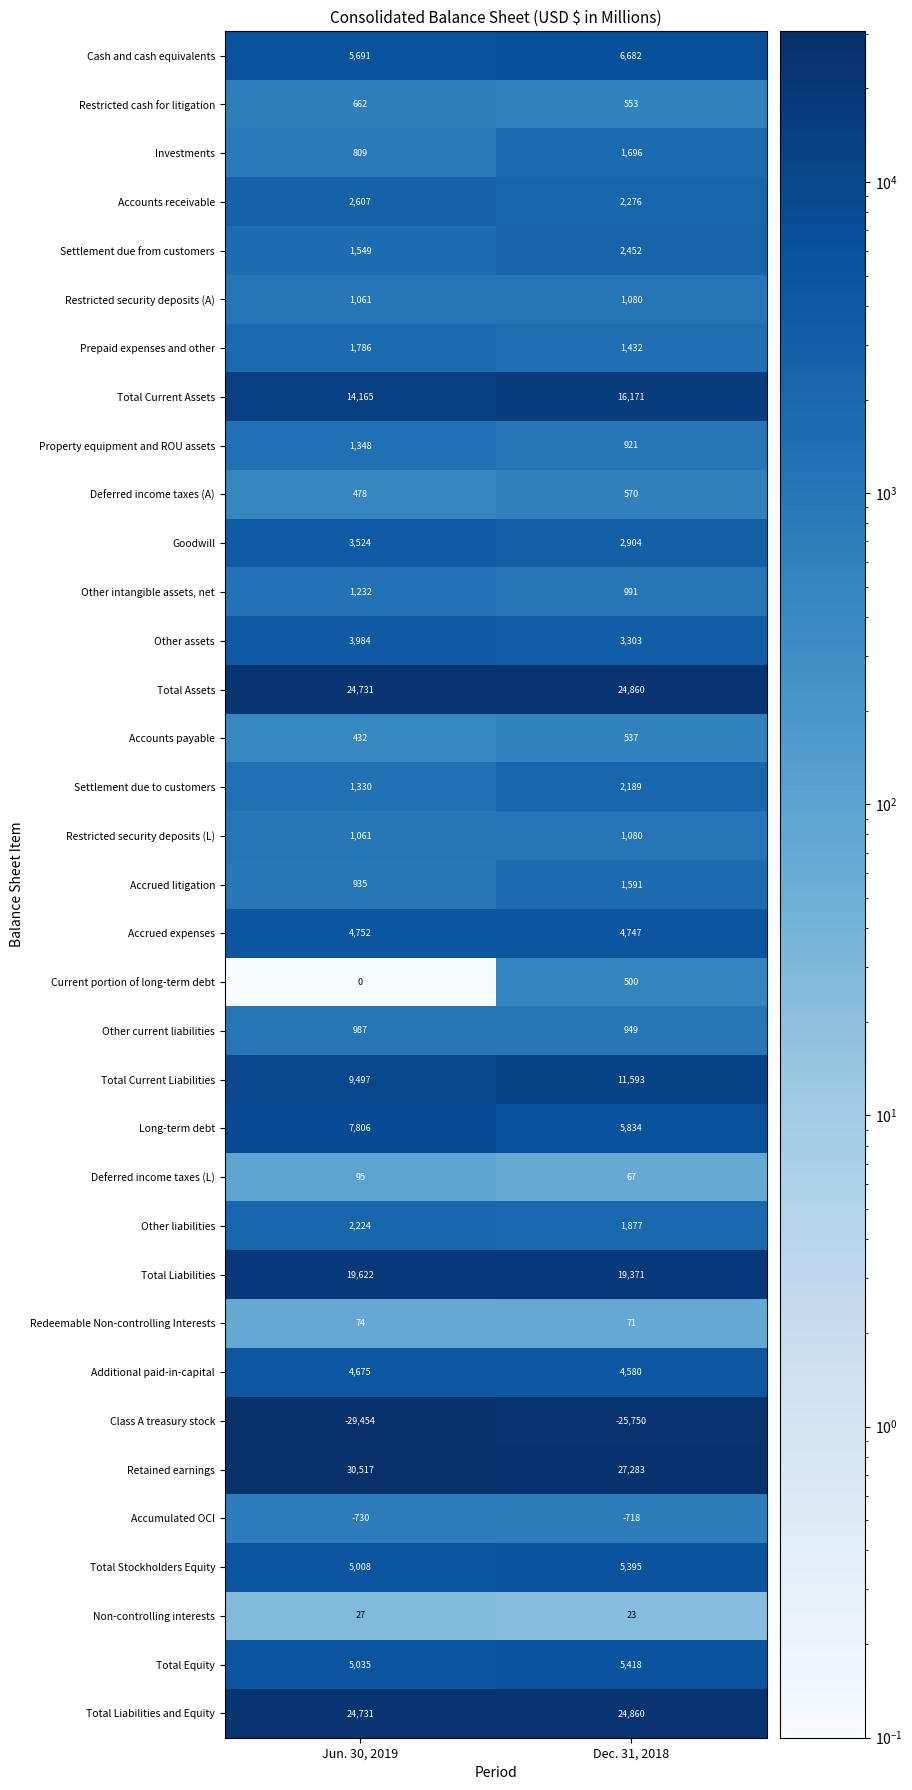

Which series has the largest range (max minus min)?

Class A treasury stock